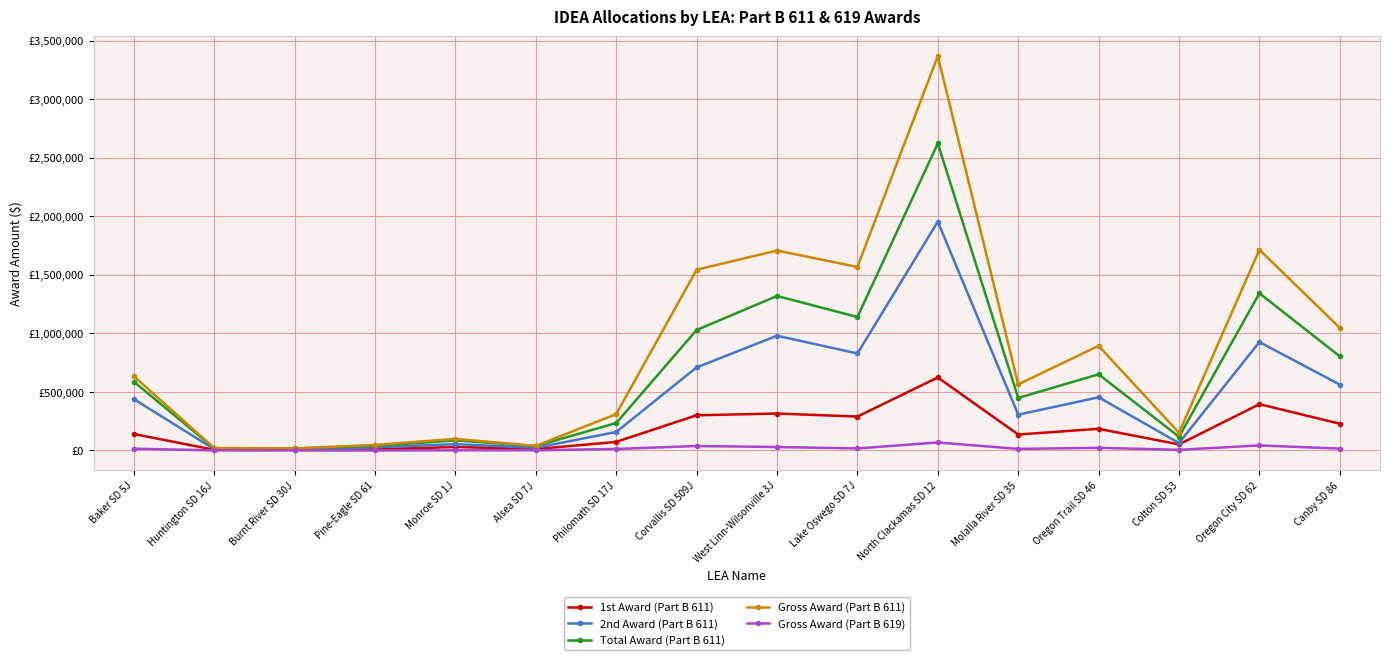

Is this an area chart (filled region under the line)?

No